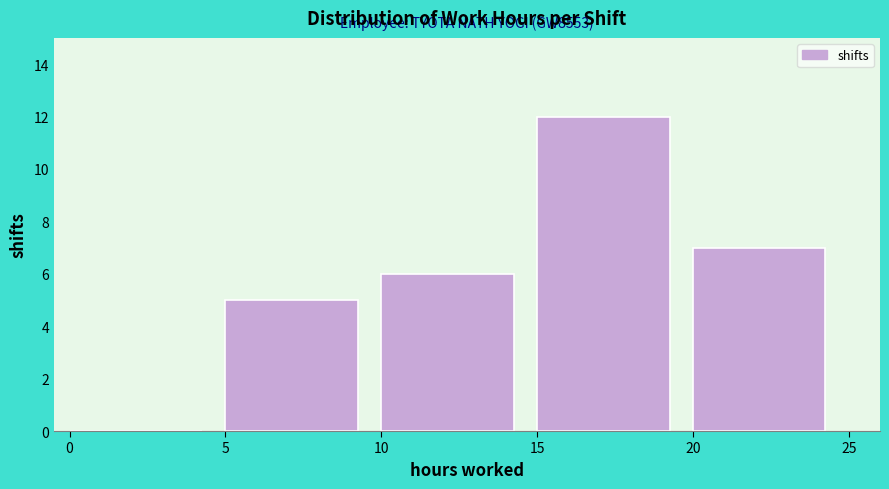

Which range on the x-axis has the tallest bar?

15 to 20